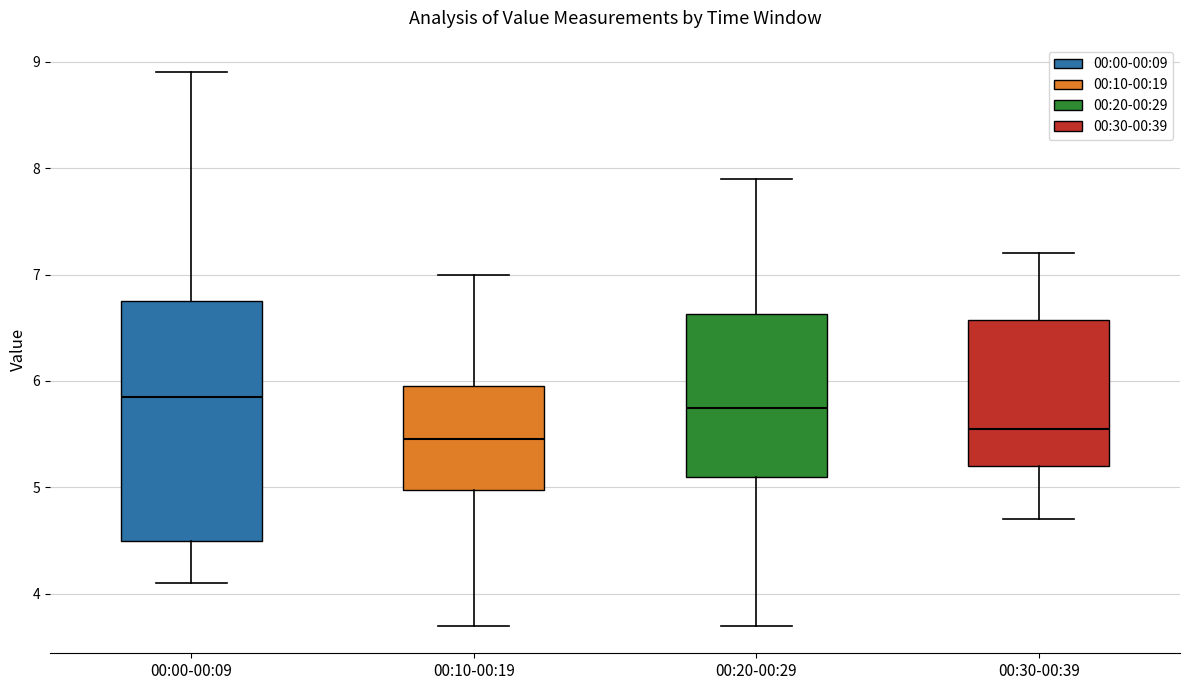

Comparing the boxes themselves (not the whiskers), which one is the tallest?

00:00-00:09